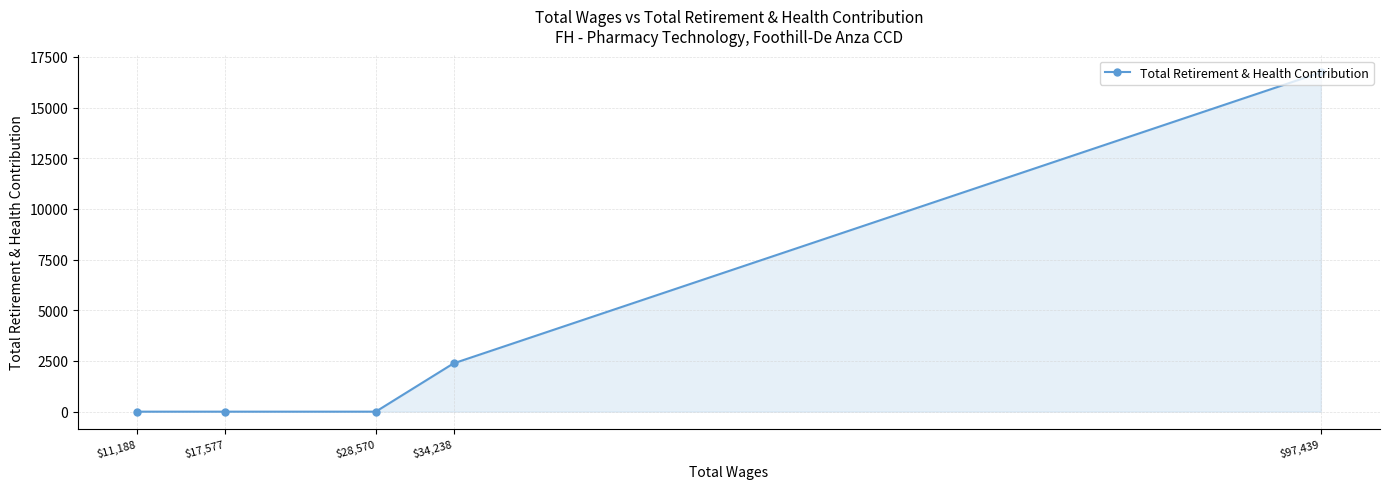

List the labels in order of value, smallest first.

$28,570, $17,577, $11,188, $34,238, $97,439